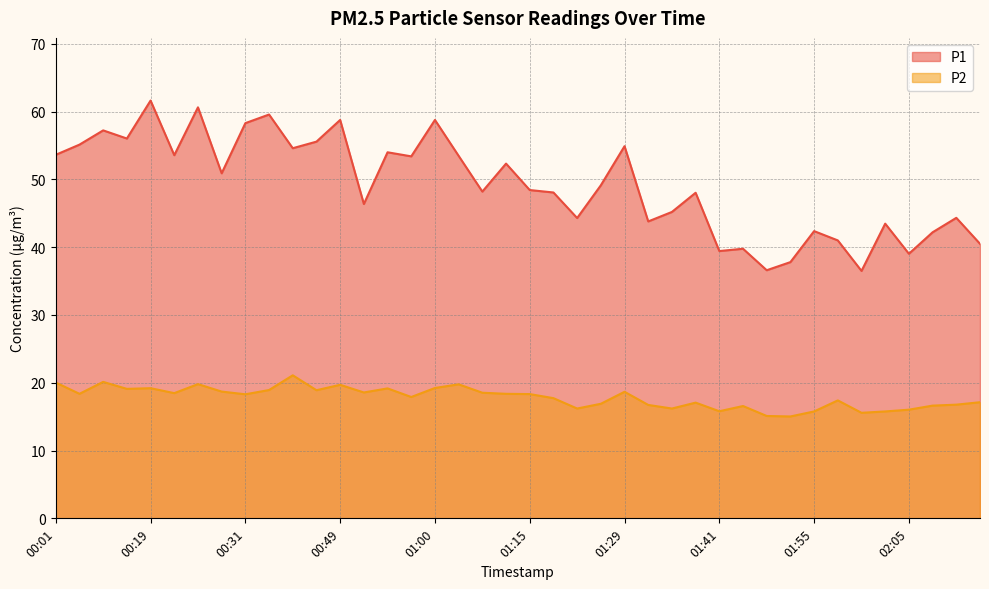

True or false: P2 and P1 cross at least once.

False